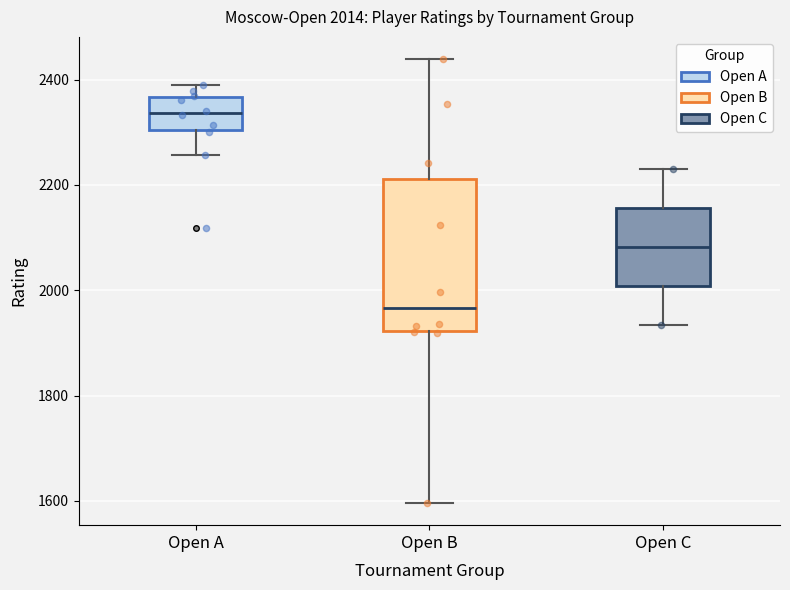

Which box's median line is the highest?

Open A